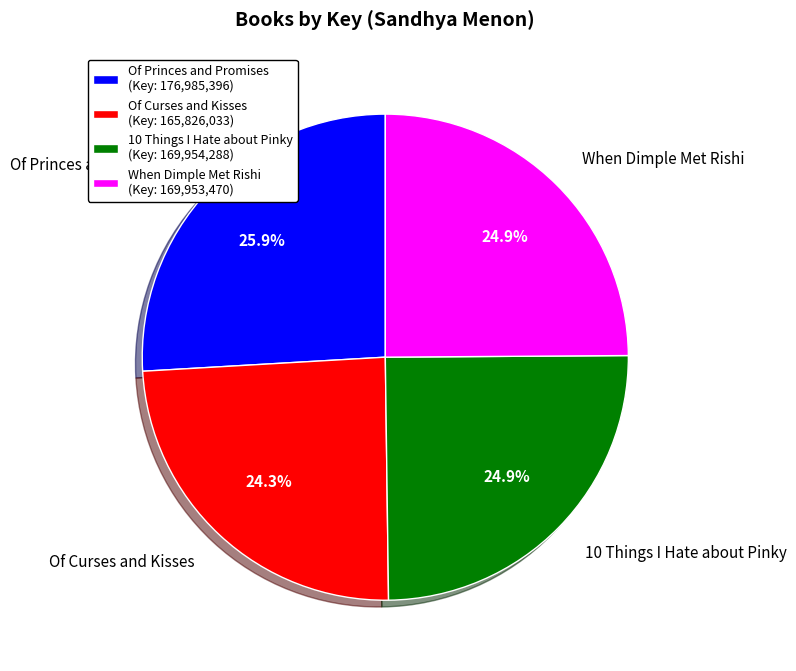

Is there a majority slice in this chart?

No